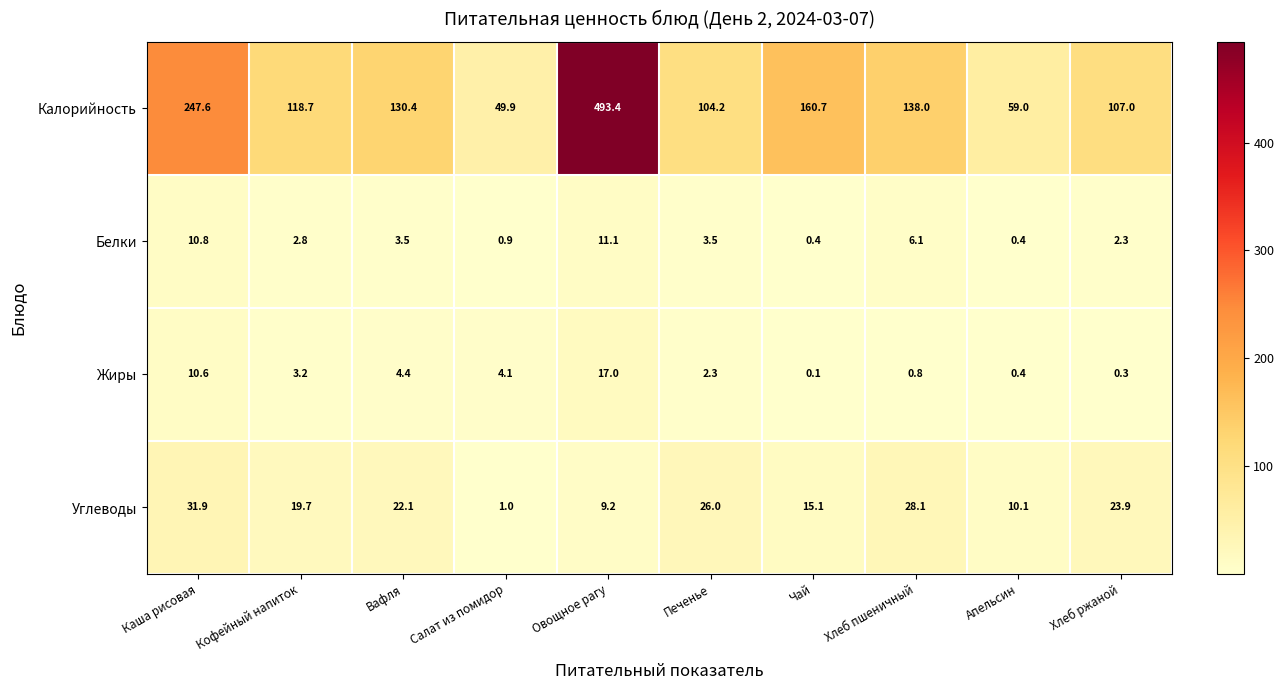

Rank the categories by Углеводы value from lowest to highest.

Салат из помидор, Овощное рагу, Апельсин, Чай, Кофейный напиток, Вафля, Хлеб ржаной, Печенье, Хлеб пшеничный, Каша рисовая